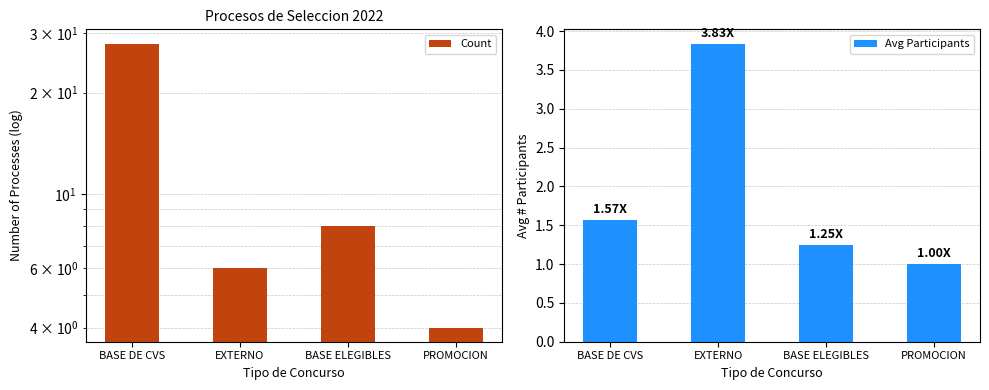

What is the difference between the second highest and second lowest values in the Count series?

2.0